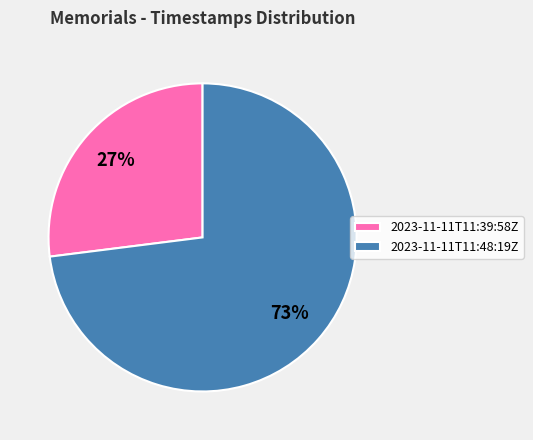

Combined, do 2023-11-11T11:39:58Z and 2023-11-11T11:48:19Z account for over 50%?

Yes